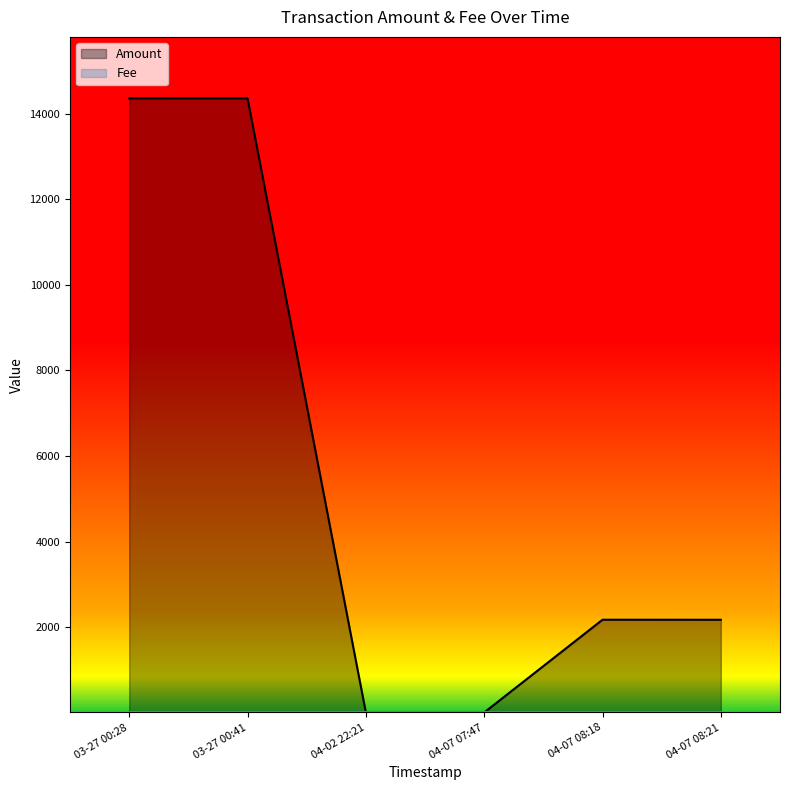

What is the difference between the Amount values at 2017-04-07 07:47:12 and 2017-03-27 00:28:25?

14365.2